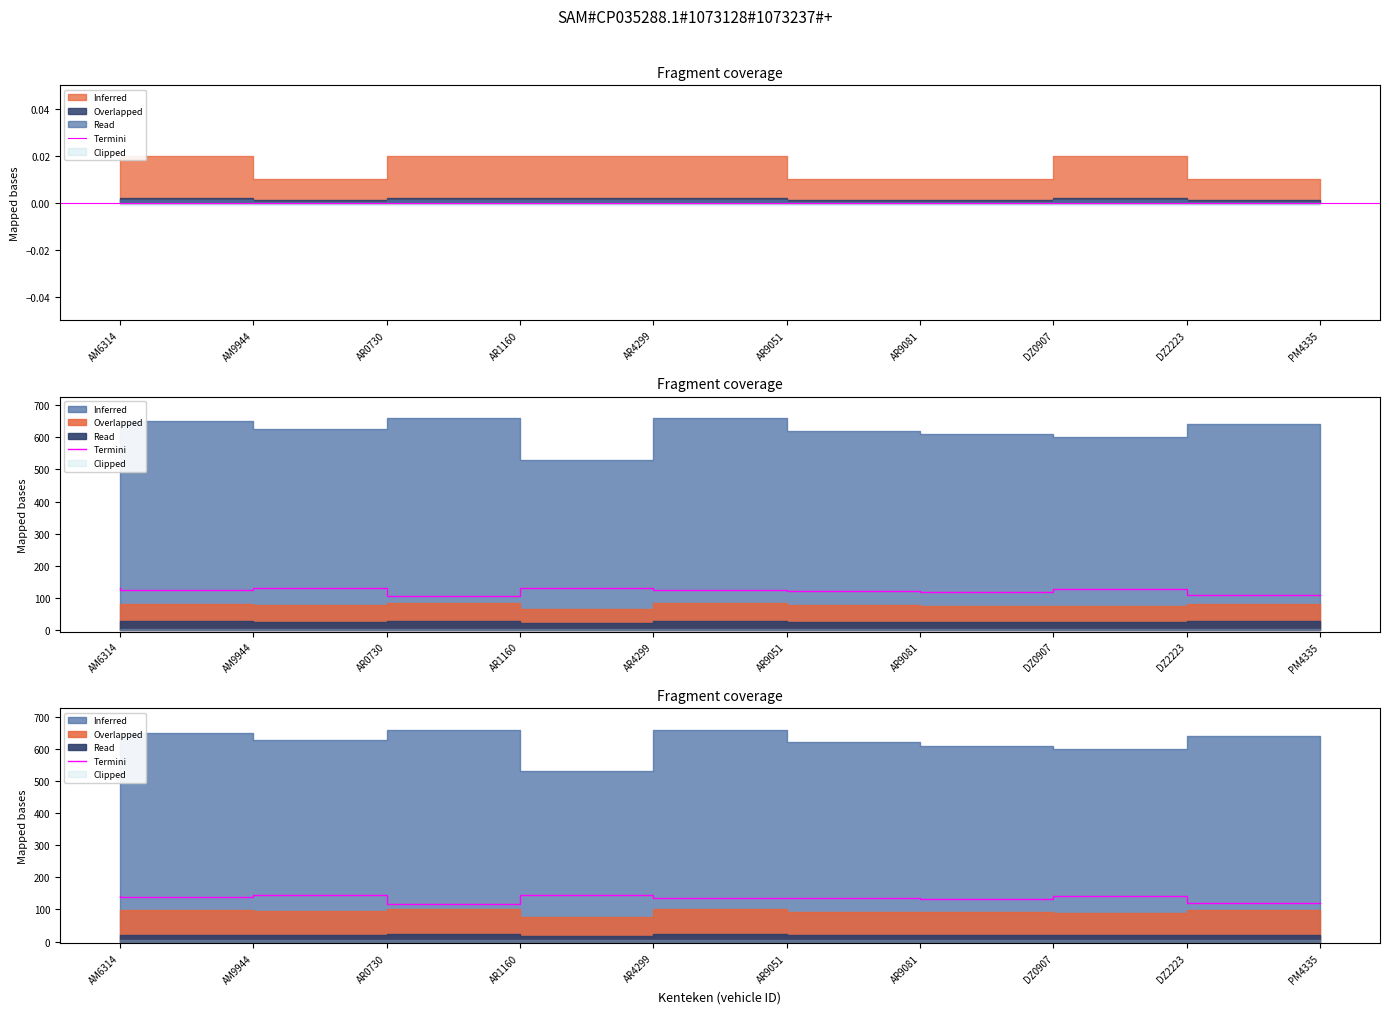

List the labels in order of value, smallest first.

AR1160, PM4335, DZ0907, AR9081, AR9051, AM9944, DZ2223, AM6314, AR0730, AR4299